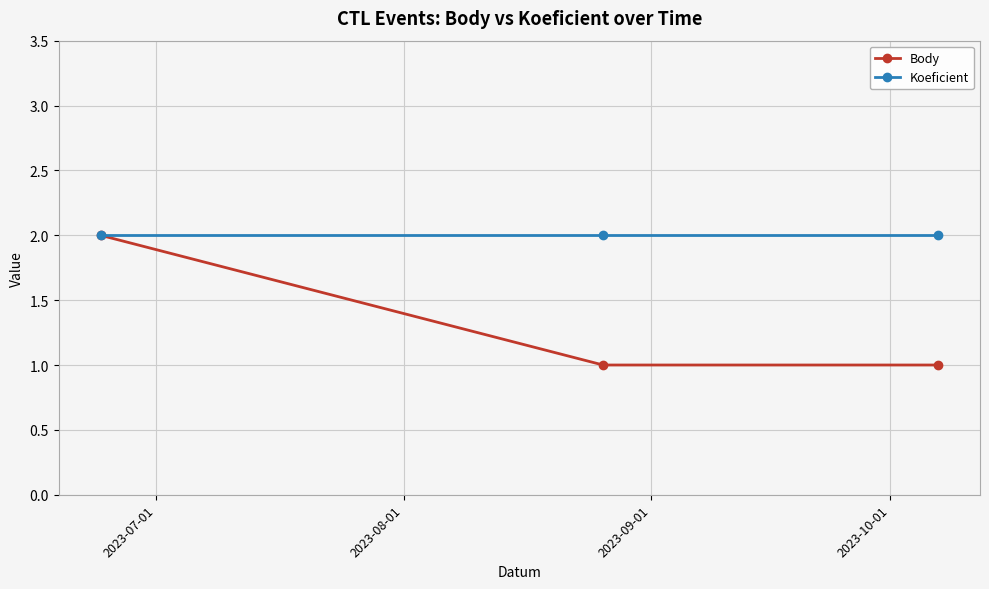

Which series has the widest spread of values?

Body